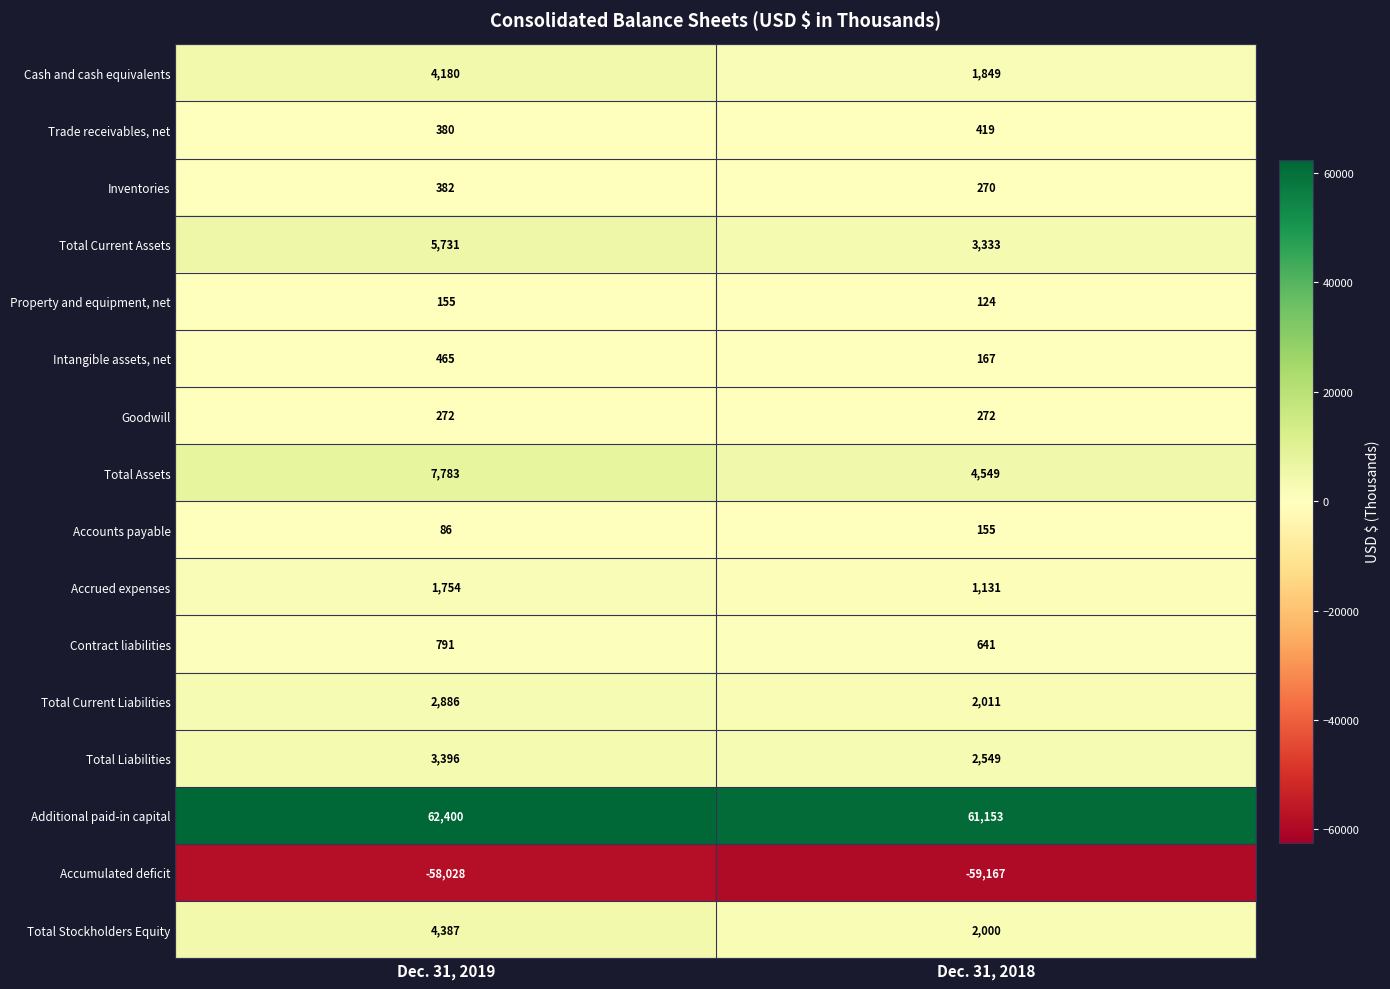

What is the sum of all Property and equipment, net values?

279